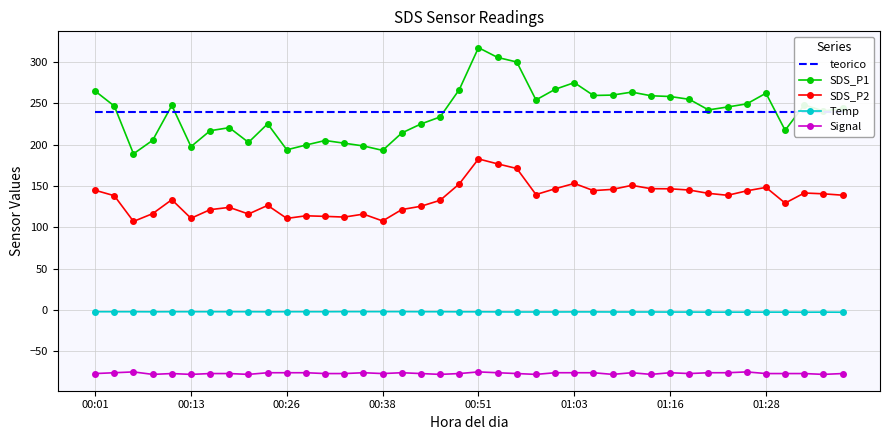

Reading right to left, what are all the values shown in this chart?

teorico: 239.2	239.2	239.2	239.2	239.2	239.2	239.2	239.2	239.2	239.2	239.2	239.2	239.2	239.2	239.2	239.2	239.2	239.2	239.2	239.2	239.2	239.2	239.2	239.2	239.2	239.2	239.2	239.2	239.2	239.2	239.2	239.2	239.2	239.2	239.2	239.2	239.2	239.2	239.2	239.2
SDS_P1: 243.7	240.5	248.0	217.3	262.1	249.2	245.5	241.9	254.8	258.1	259.1	263.5	259.9	259.4	274.9	266.9	254.0	299.9	305.4	317.2	266.6	233.4	224.9	214.1	193.0	198.3	201.7	204.9	199.4	193.7	225.1	202.7	220.4	216.8	197.5	247.3	205.2	188.8	246.6	264.7
SDS_P2: 138.8	140.4	141.4	129.2	148.2	144.1	138.7	141.0	145.0	146.5	146.6	150.7	145.8	144.3	153.0	146.6	139.5	171.1	176.7	182.6	152.4	132.6	125.4	121.4	107.6	115.9	112.3	113.2	113.8	110.7	126.4	116.0	124.0	121.3	110.8	133.3	116.5	107.0	138.1	144.8
Temp: -2.8	-2.7	-2.8	-2.7	-2.7	-2.7	-2.7	-2.7	-2.6	-2.6	-2.5	-2.5	-2.5	-2.4	-2.4	-2.5	-2.5	-2.5	-2.4	-2.3	-2.3	-2.2	-2.2	-2.1	-2.1	-2.1	-2.1	-2.2	-2.2	-2.2	-2.3	-2.2	-2.2	-2.2	-2.2	-2.2	-2.3	-2.2	-2.2	-2.2
Signal: -77.0	-78.0	-77.0	-77.0	-77.0	-75.0	-76.0	-76.0	-77.0	-76.0	-78.0	-76.0	-78.0	-76.0	-76.0	-76.0	-78.0	-77.0	-76.0	-75.0	-77.0	-78.0	-77.0	-76.0	-77.0	-76.0	-77.0	-77.0	-76.0	-76.0	-76.0	-78.0	-77.0	-77.0	-78.0	-77.0	-78.0	-75.0	-76.0	-77.0